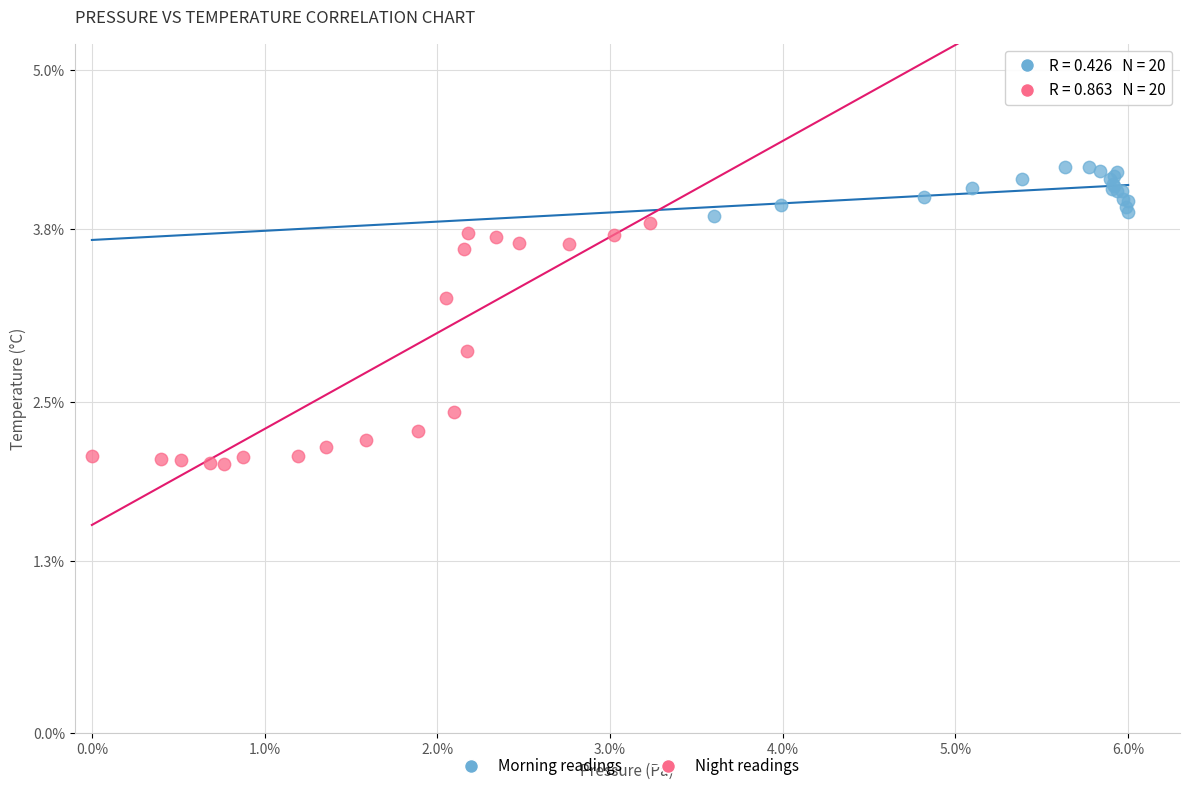

Which series contains the highest Y value?

Morning readings